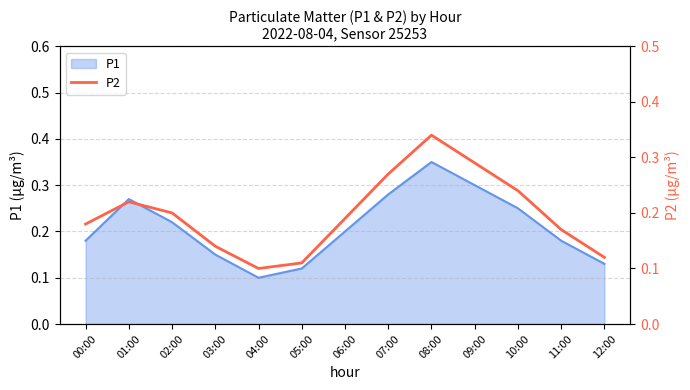

The chart shows a value of 0.2 at 05:00. True or false?

False